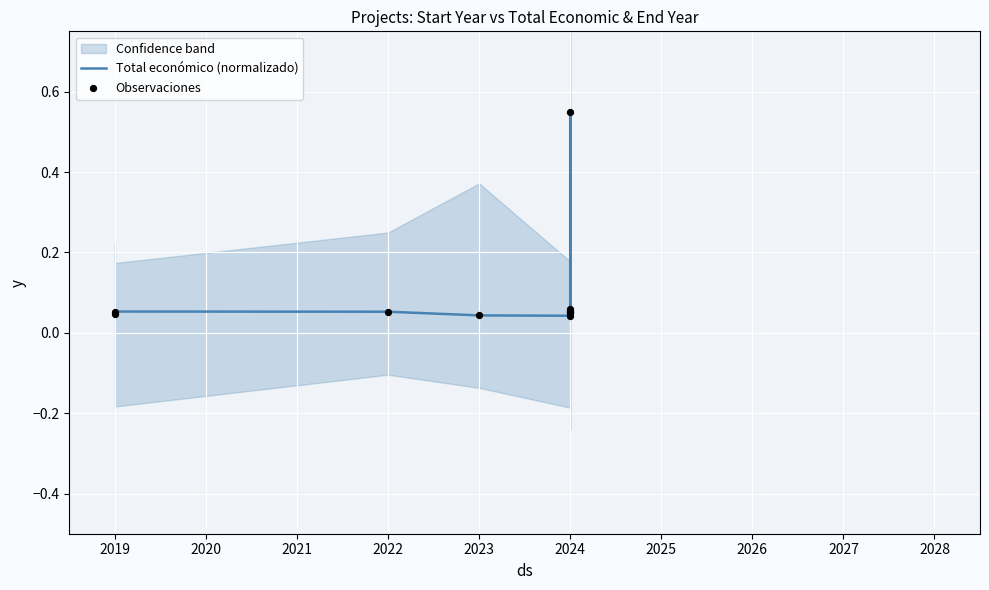

Which series reaches the maximum Y coordinate?

Total económico (normalizado)